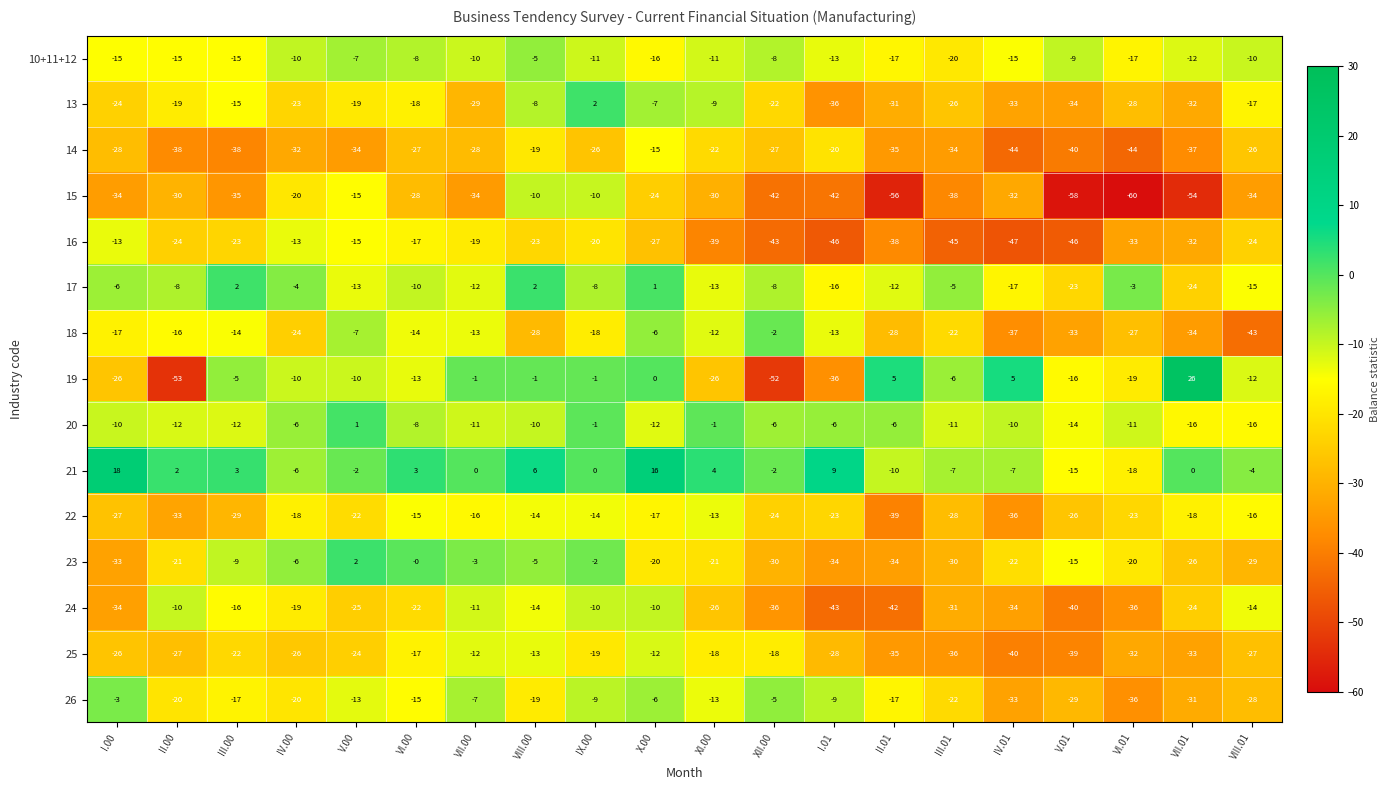

Which category has the highest value across all series?

VII.01